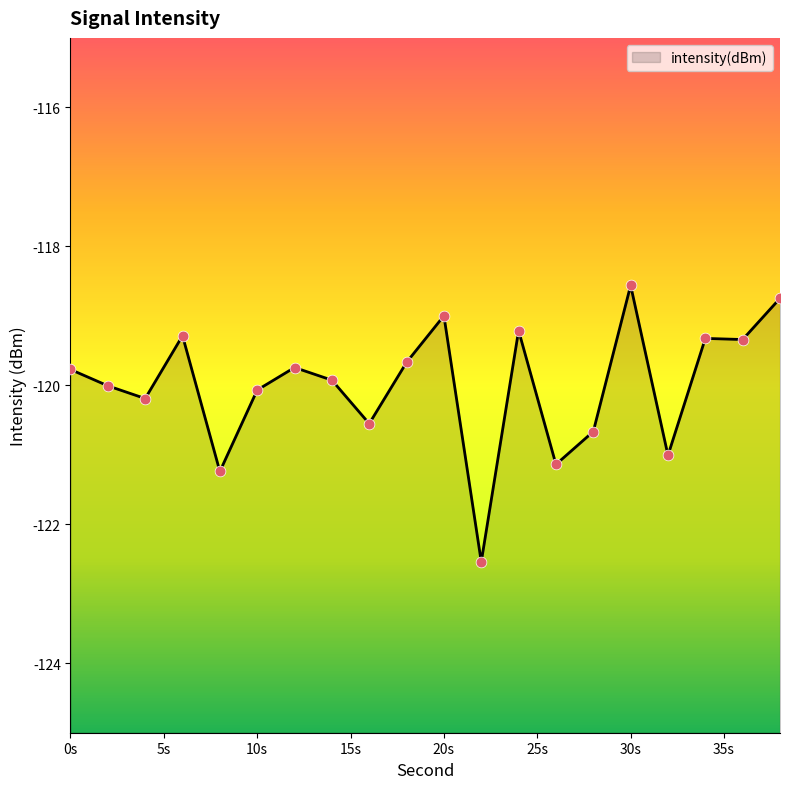

Between 26 and 20, which is larger?

20